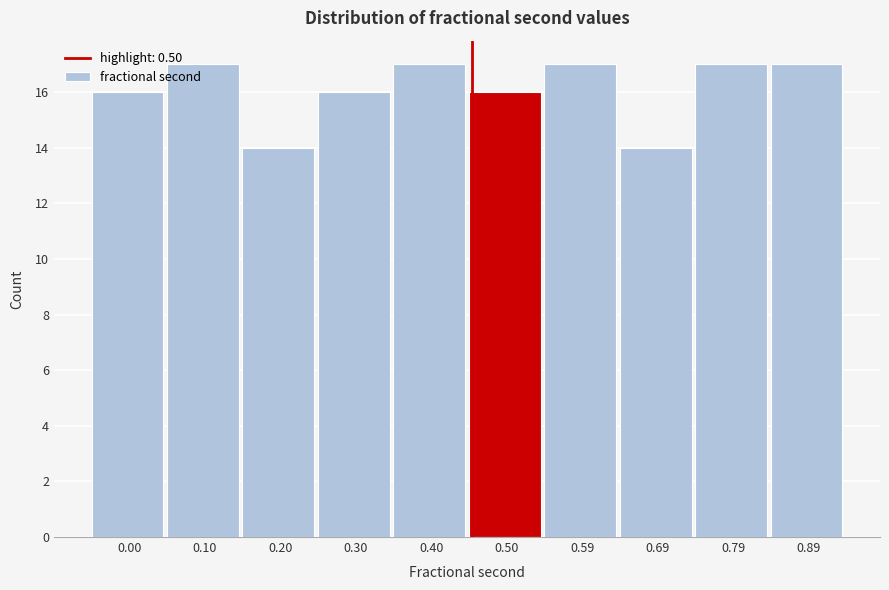

What is the ratio of the value at 0.10 to the value at 0.00?

1.1